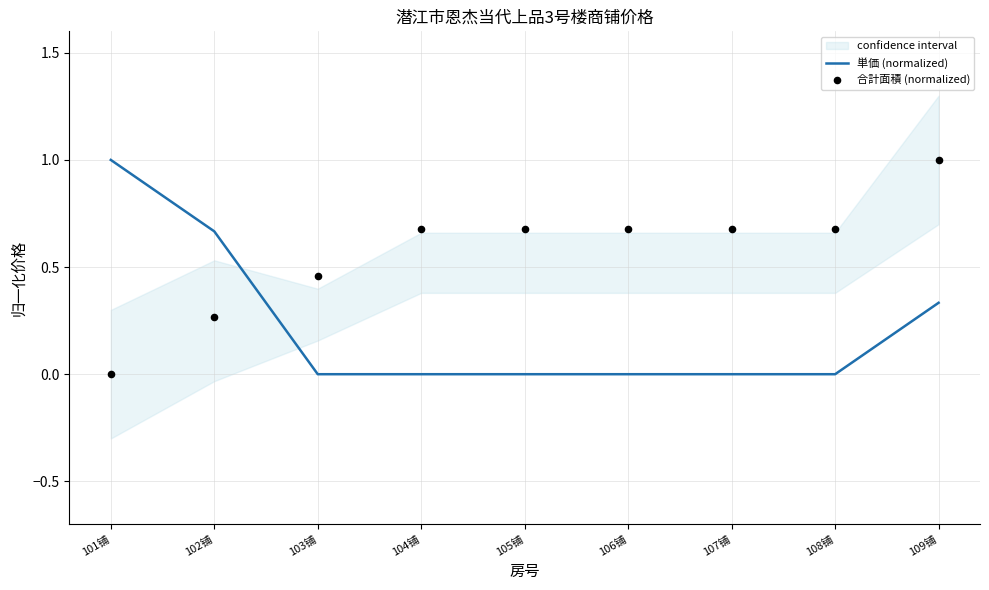

What is the total value across all series at 108铺?

0.7